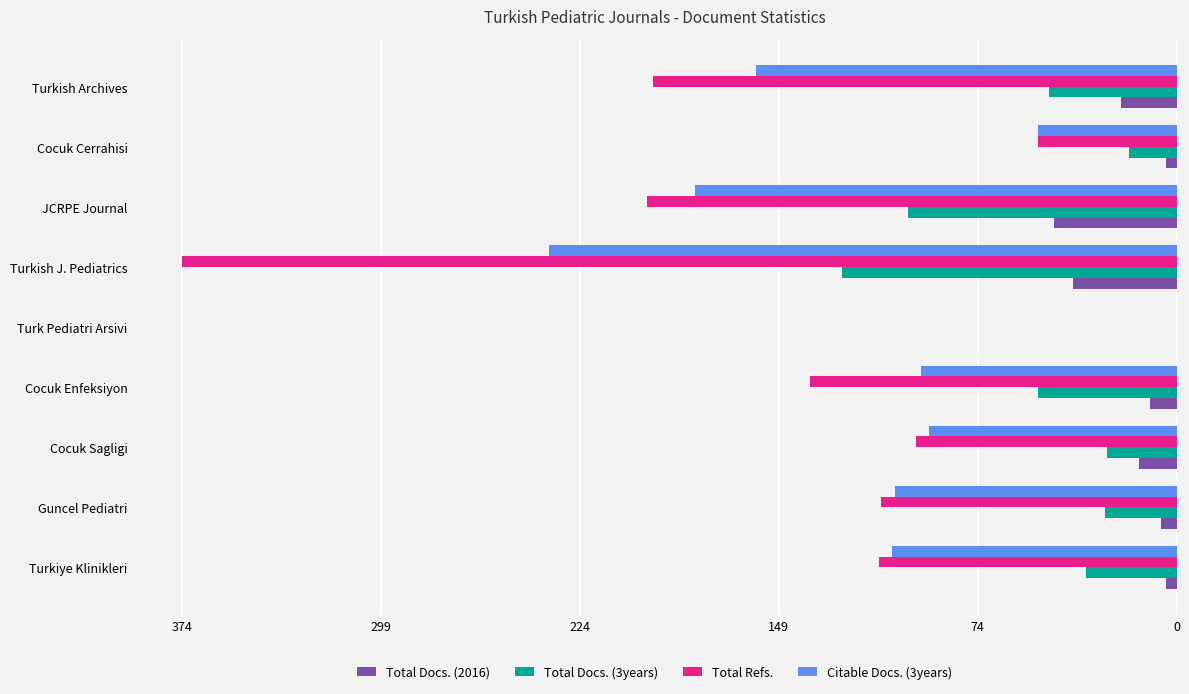

Which category has the highest value across all series?

Turkish J. Pediatrics